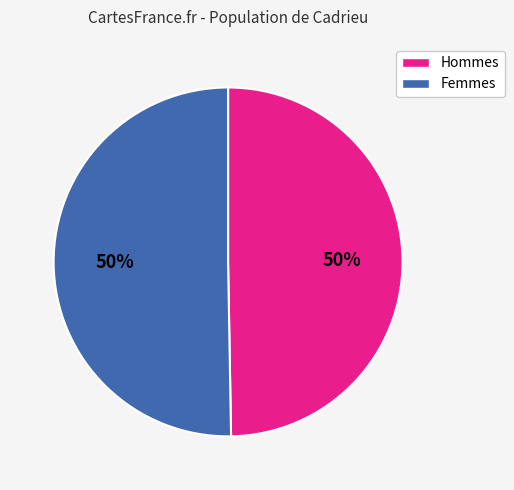

To the nearest percent, what is the average slice percentage?

50%